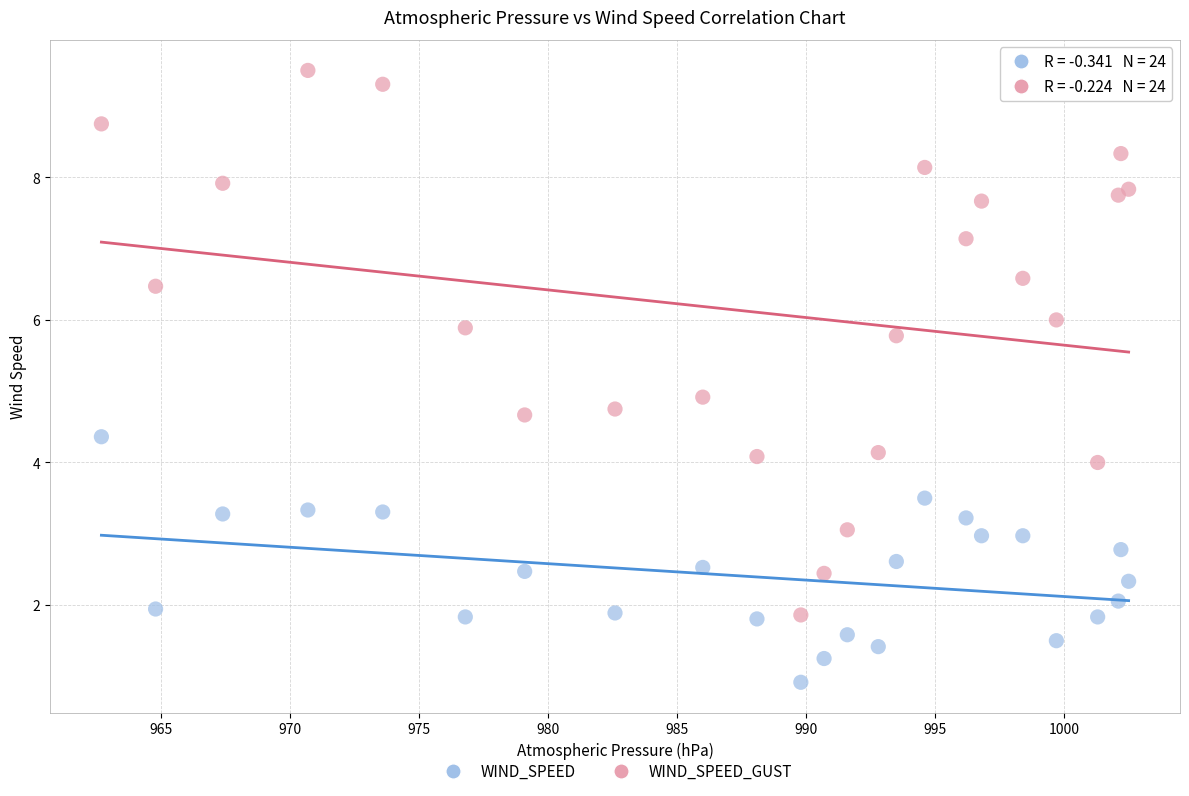

What is the X range (max minus min) for the scatter plot?

39.8